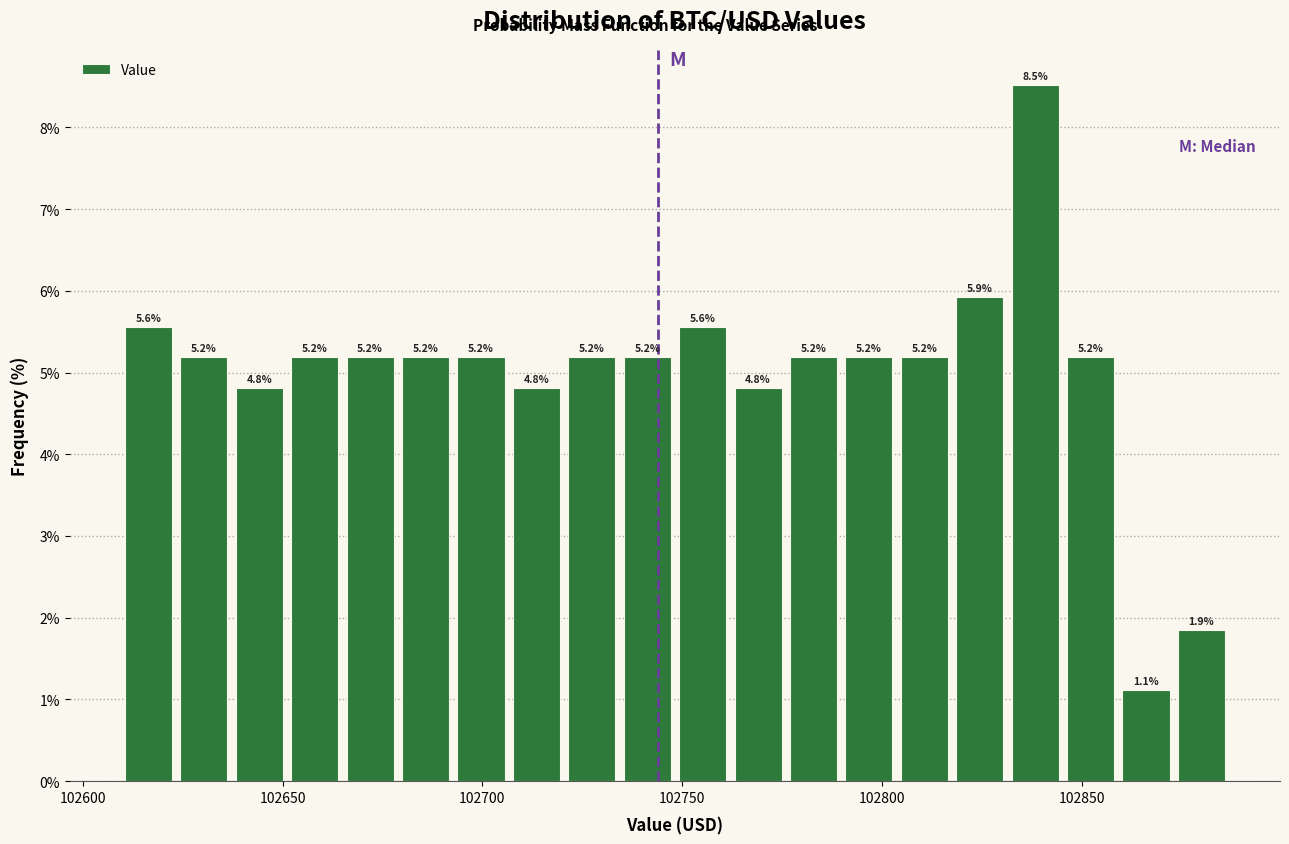

Around what value on the x-axis is the tallest bar? Give the approximate position of its centre, as read against the axis.

102840